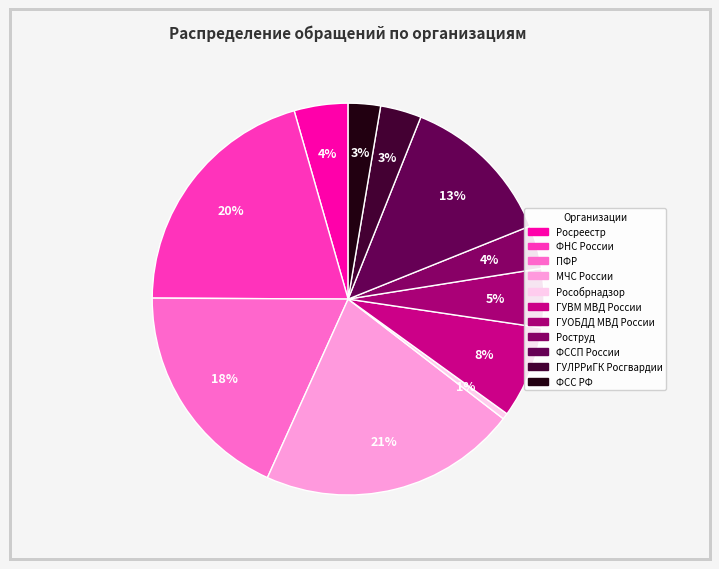

Is there a majority slice in this chart?

No